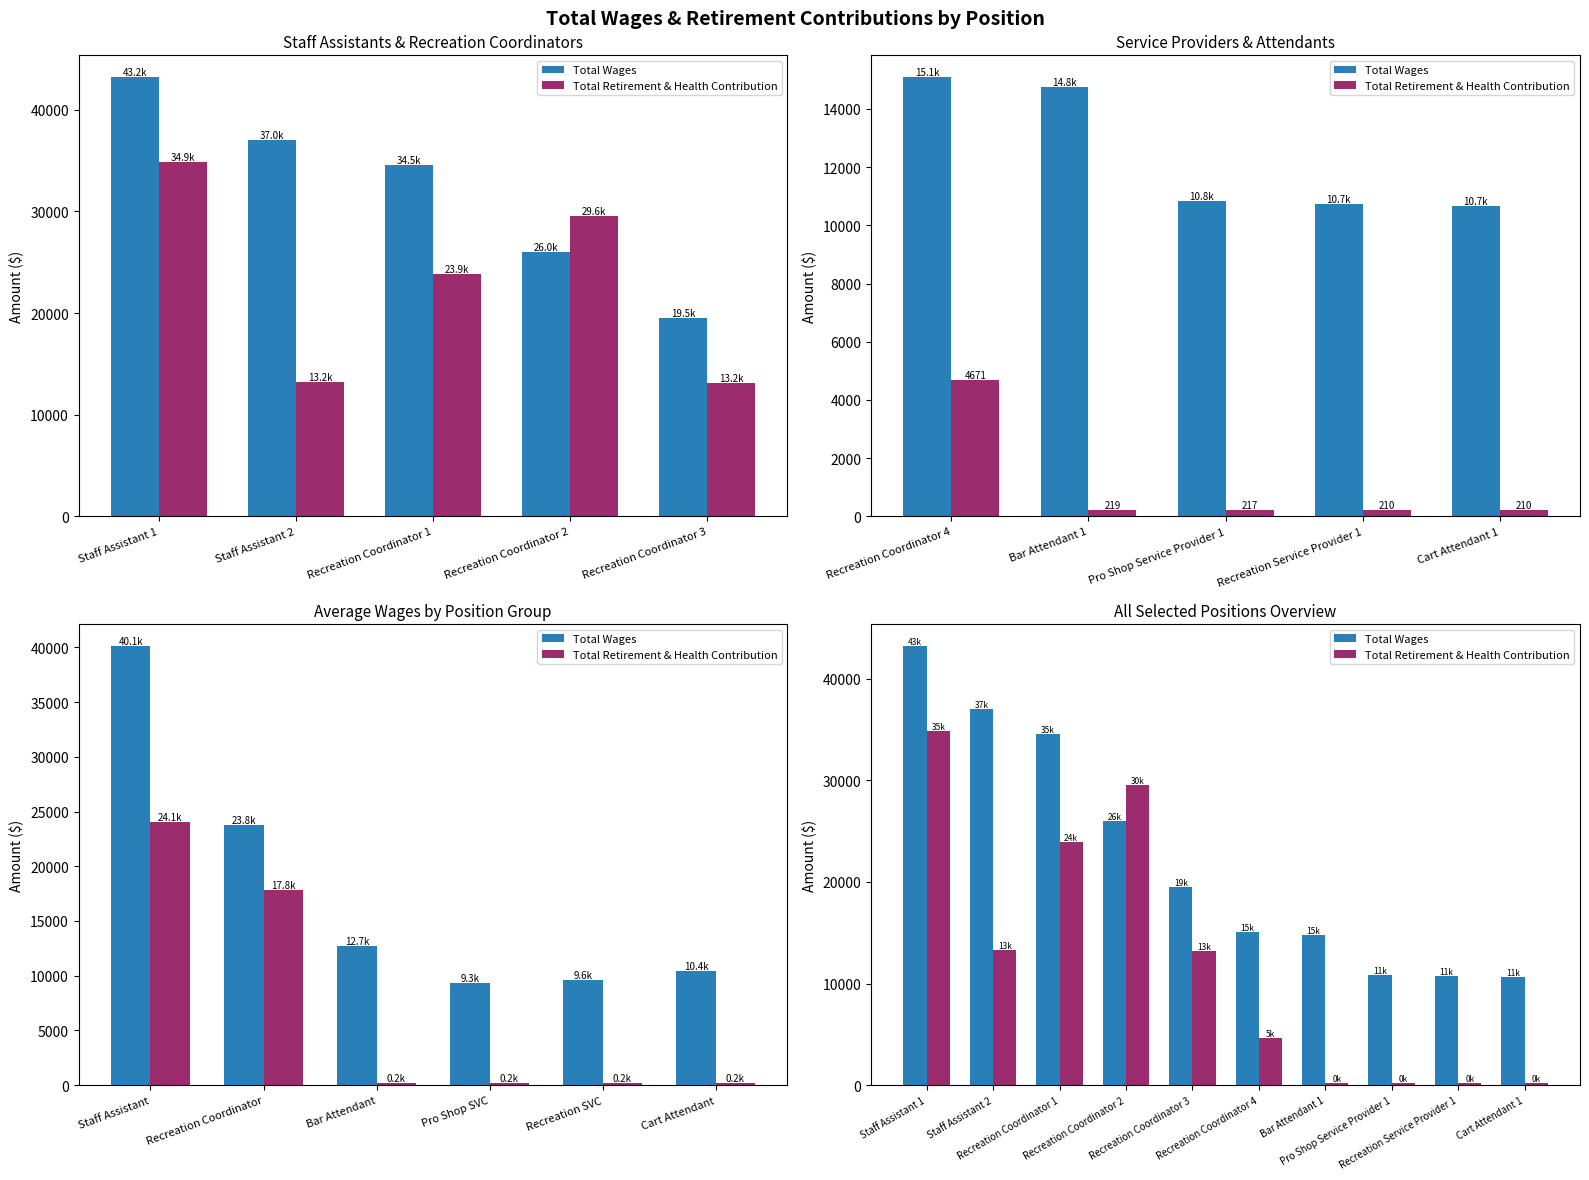

Is it true that Total Retirement & Health Contribution equals 210 at Cart Attendant 1?

True